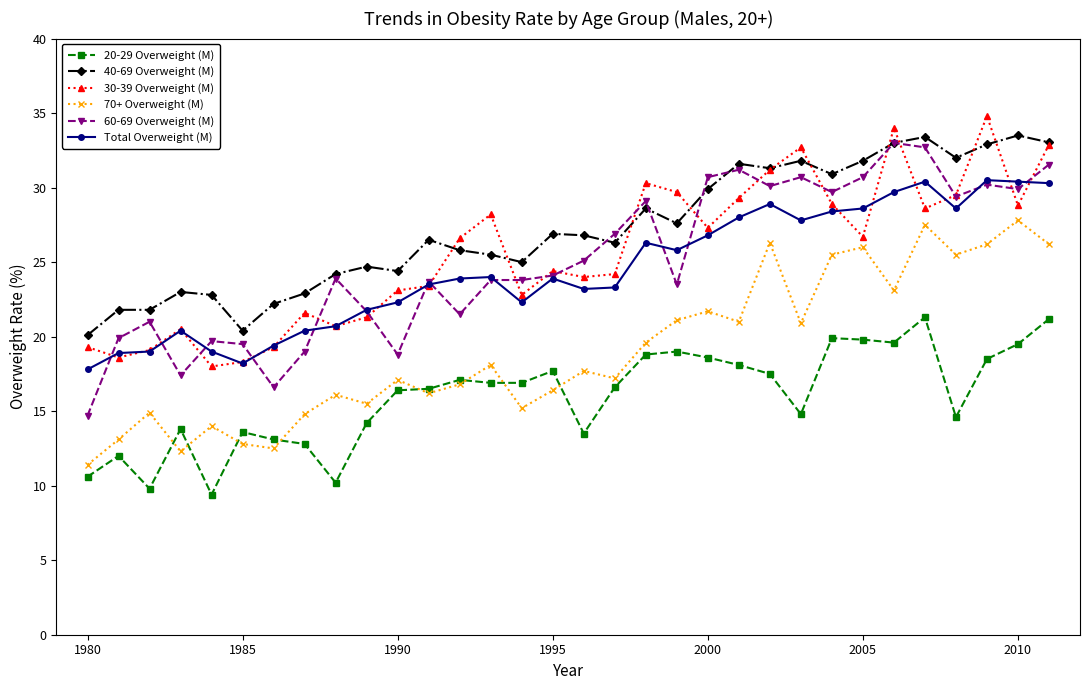

True or false: 70+ Overweight (M) has more than 0 points higher than both neighbors.

True